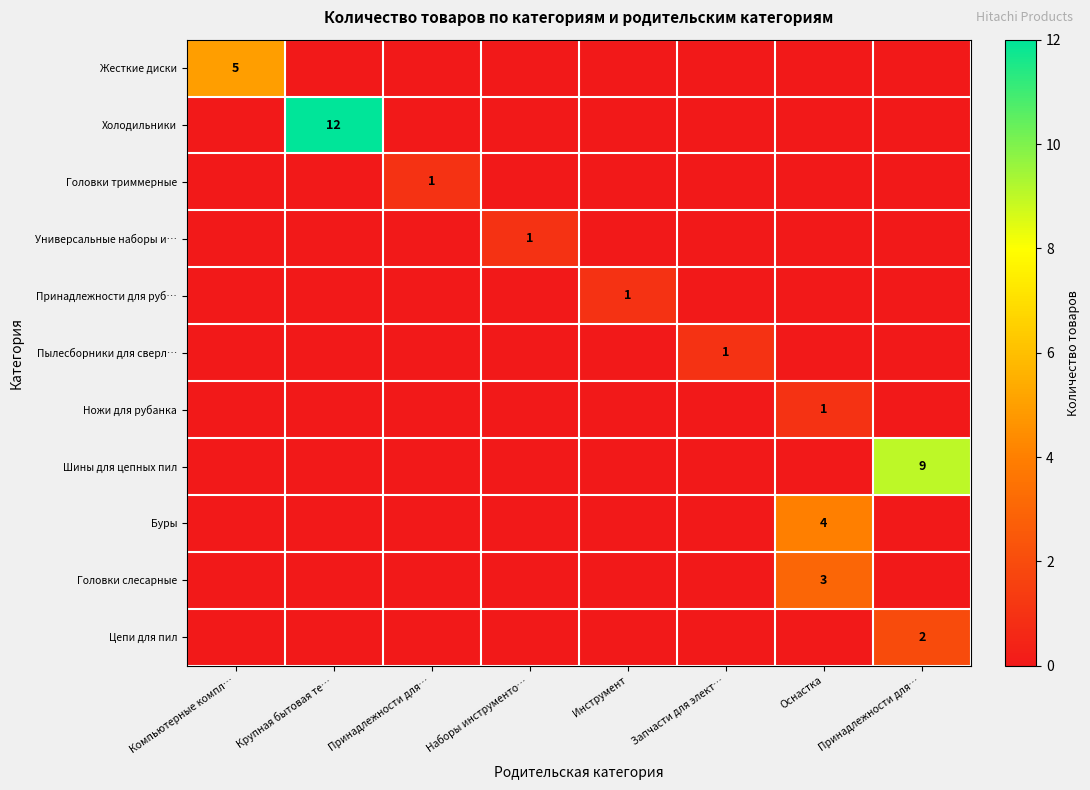

Which label corresponds to the largest value in the chart?

Крупная бытовая те…